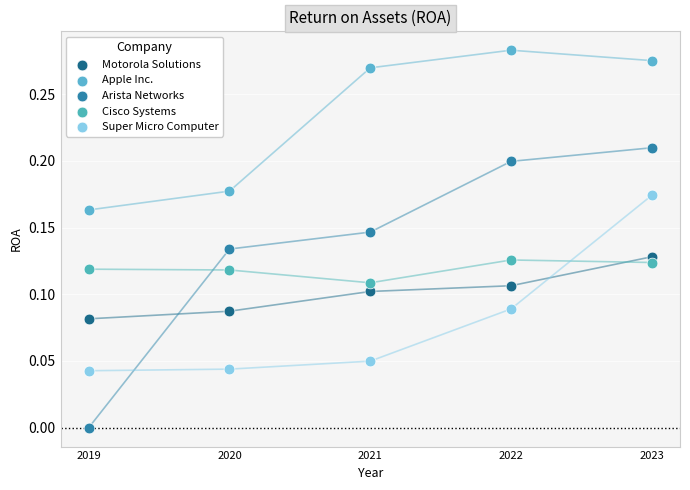

Which series reaches the minimum Y coordinate?

Arista Networks